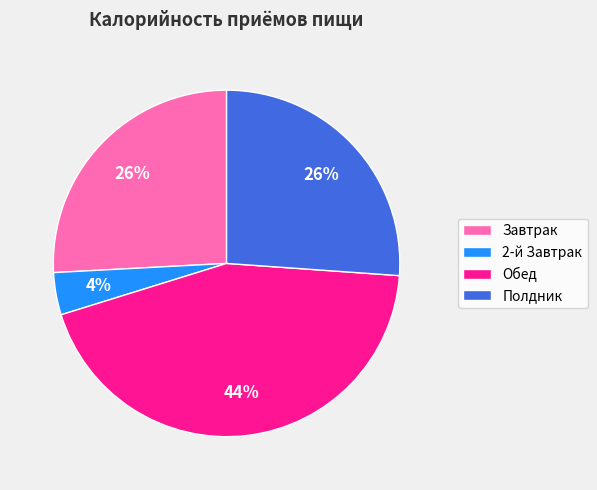

Does 2-й Завтрак account for over 50% of the chart?

No